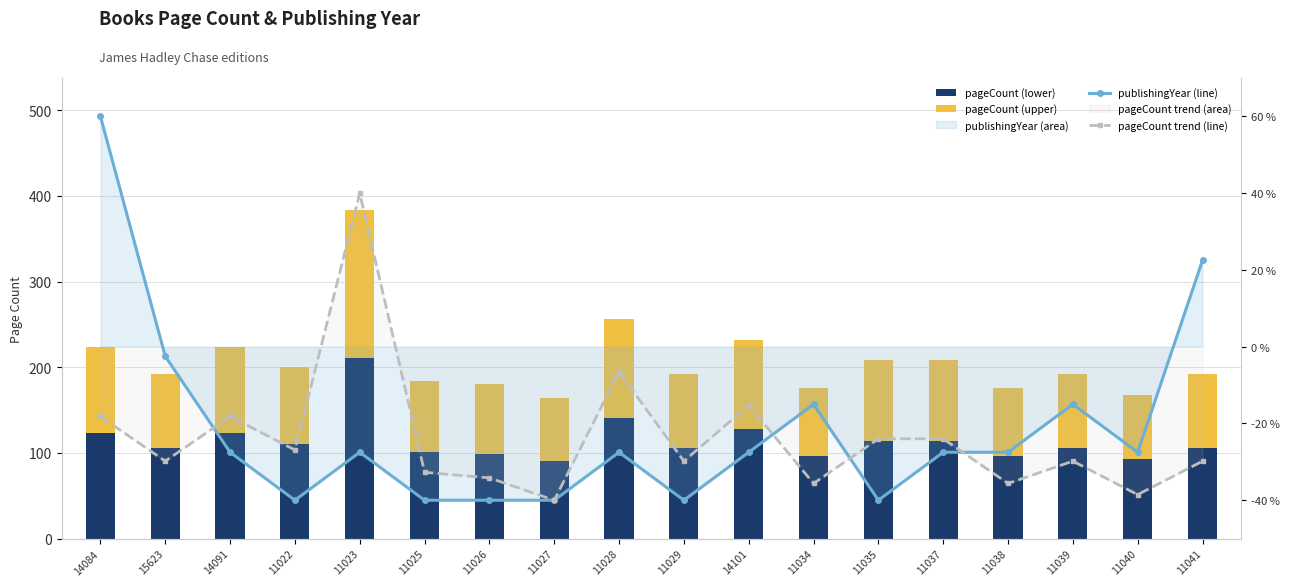

Where does the publishingYear (line) series first go above -27?

14084